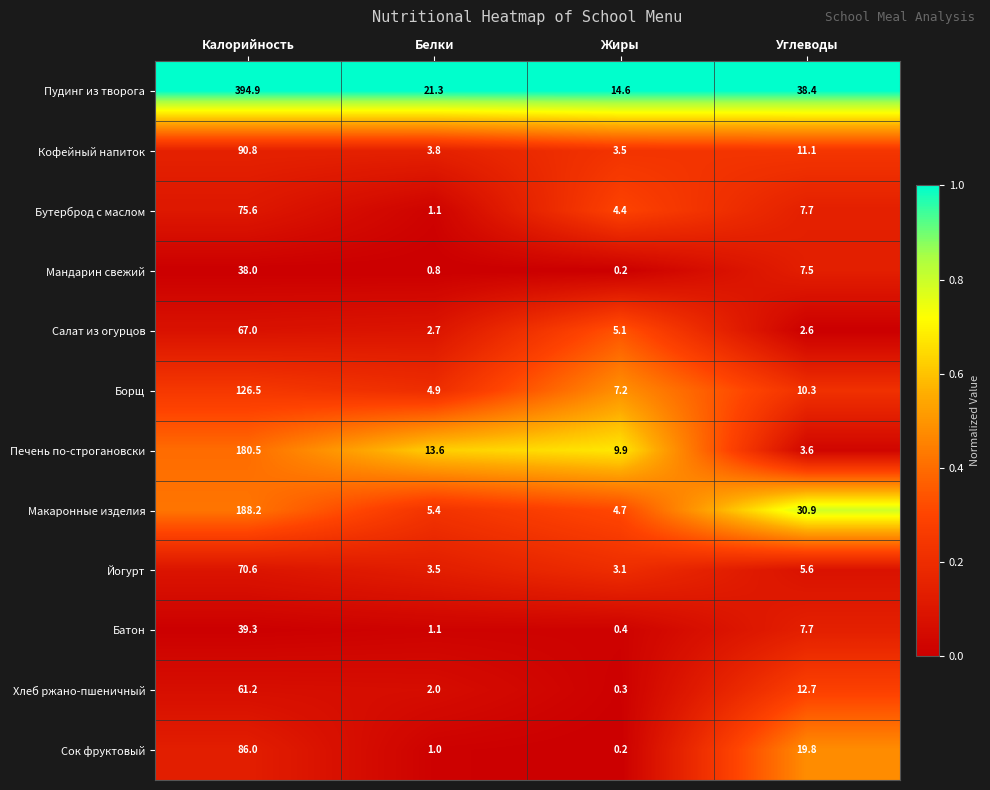

Which category has the highest value in the Йогурт series?

Калорийность